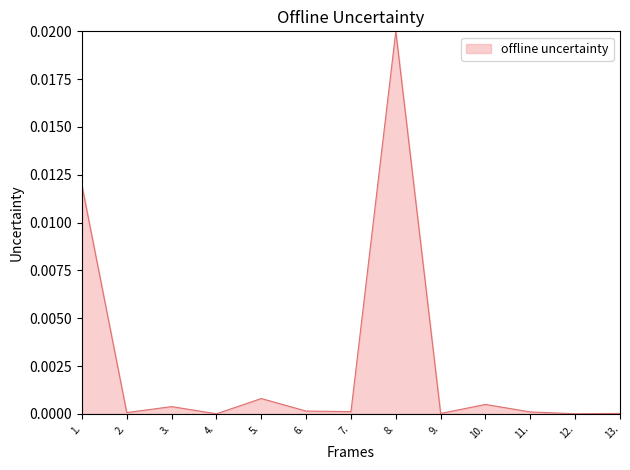

The value at 5. is 0.0. True or false?

True